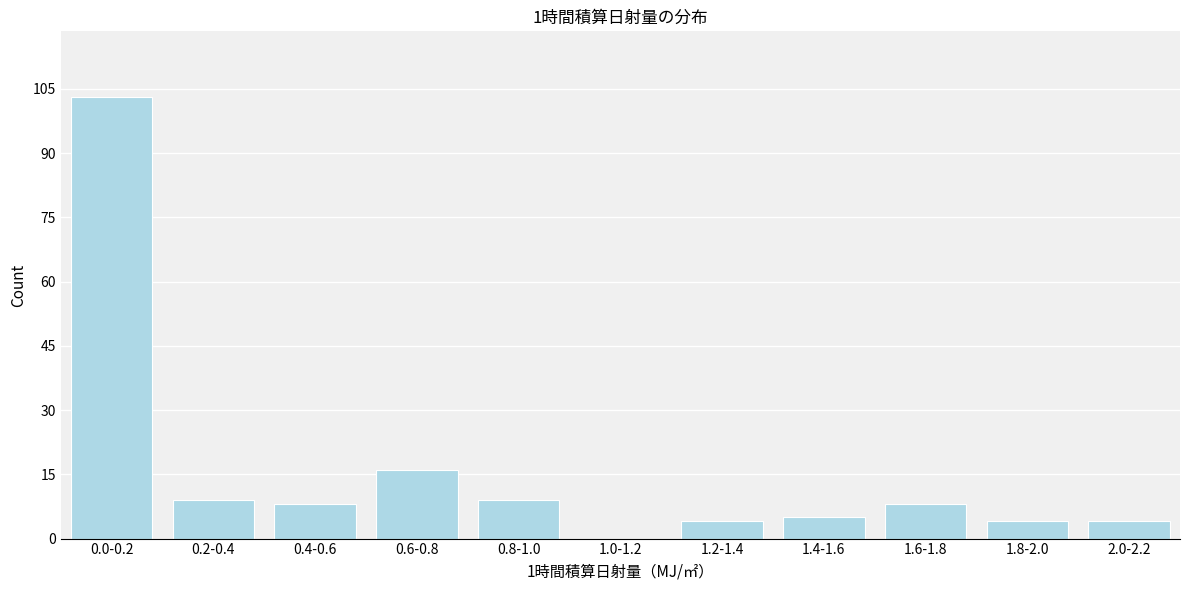

Reading left to right, transcribe all the data shown in this chart.

0.0-0.2=103	0.2-0.4=9	0.4-0.6=8	0.6-0.8=16	0.8-1.0=9	1.0-1.2=0	1.2-1.4=4	1.4-1.6=5	1.6-1.8=8	1.8-2.0=4	2.0-2.2=4